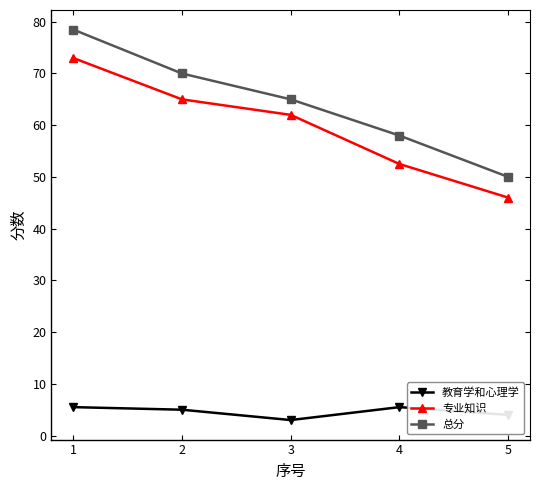

The 专业知识 series shows 47.4 at 1. True or false?

False